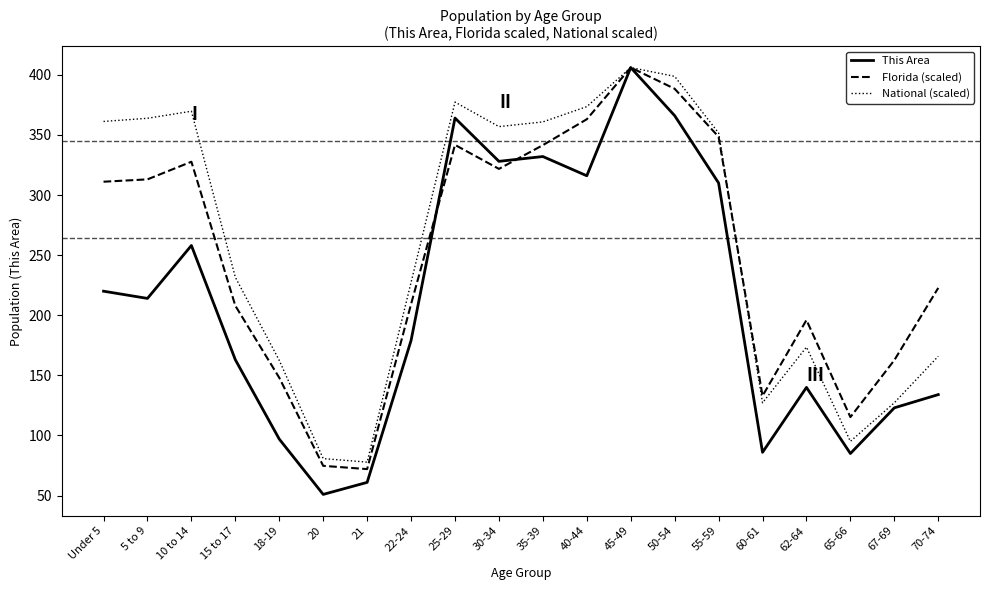

Does the chart display data point markers on the line(s)?

No